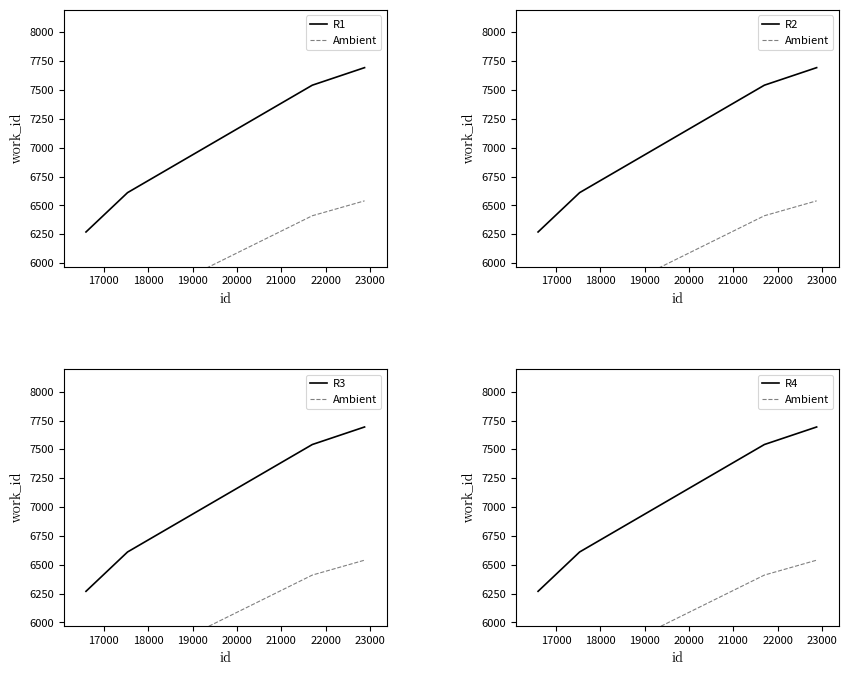

At 17000, list the series in order from largest to smallest.

R1, R2, R3, R4, Ambient